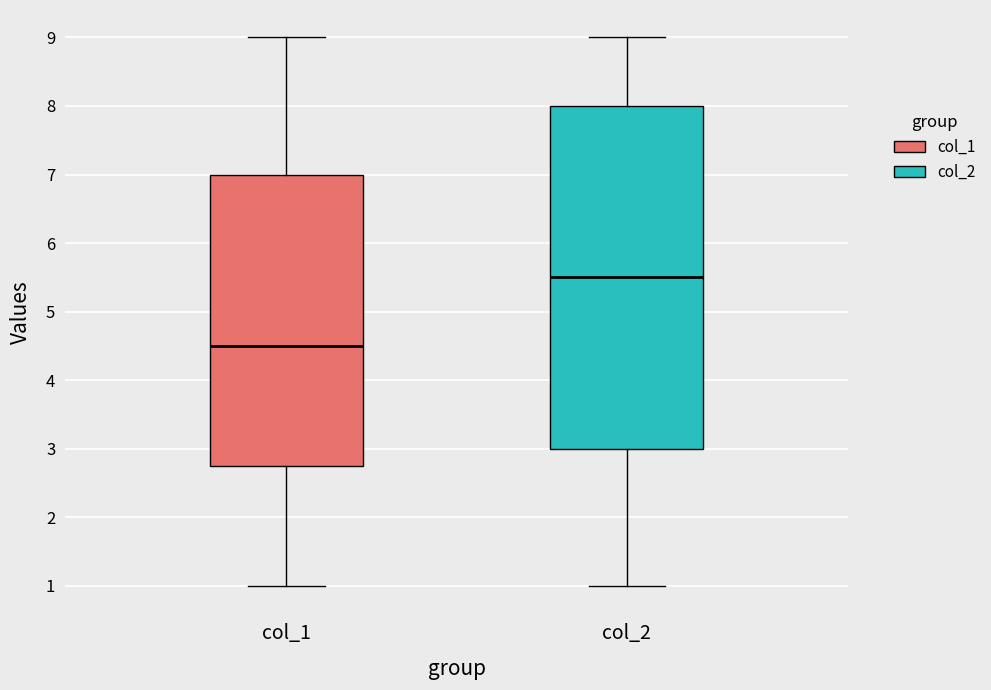

Which box's median line is the highest?

col_2